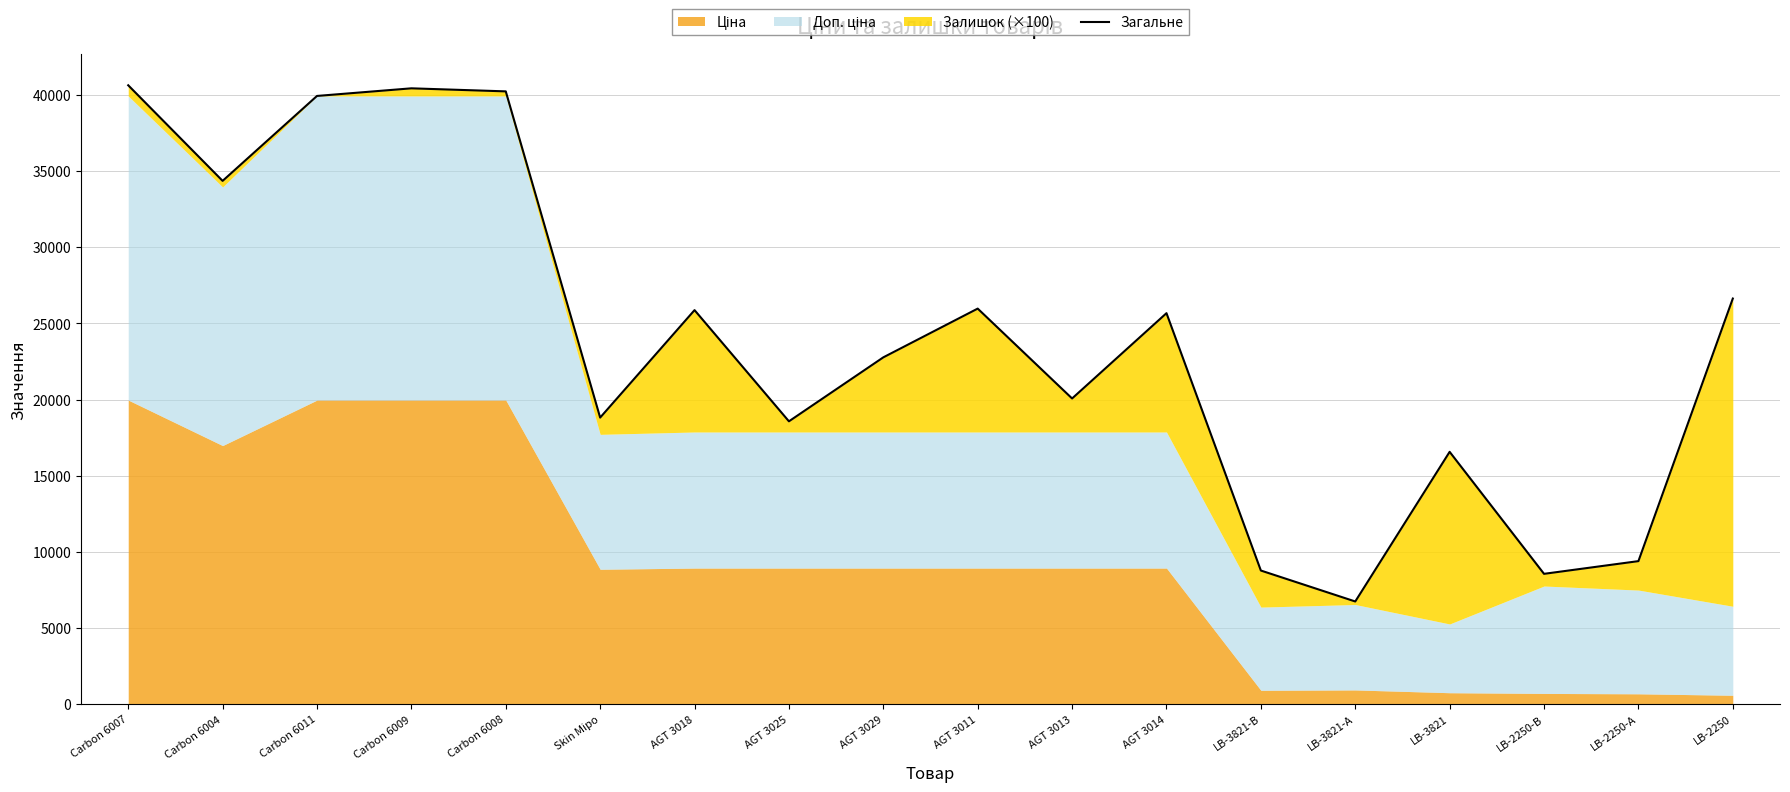

How many lines are shown in the chart?

1